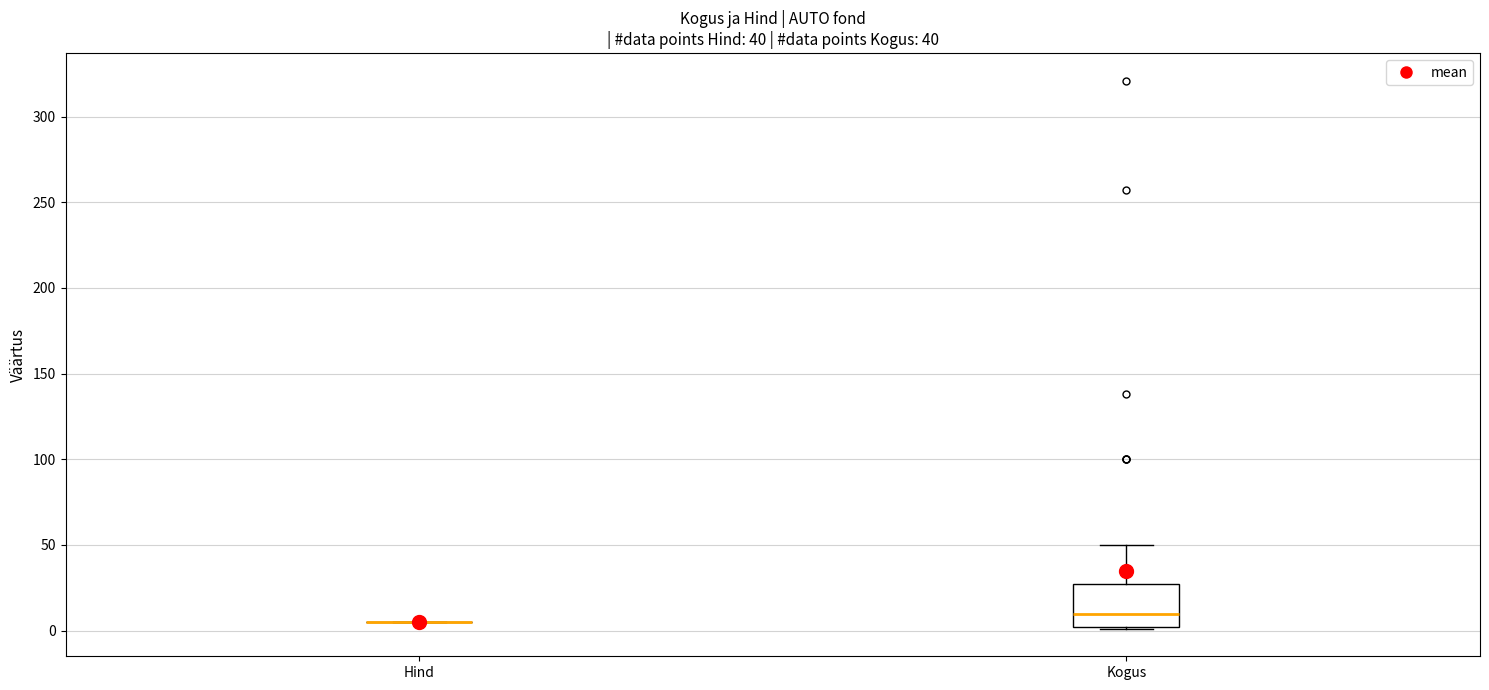

Comparing the boxes themselves (not the whiskers), which one is the tallest?

Kogus